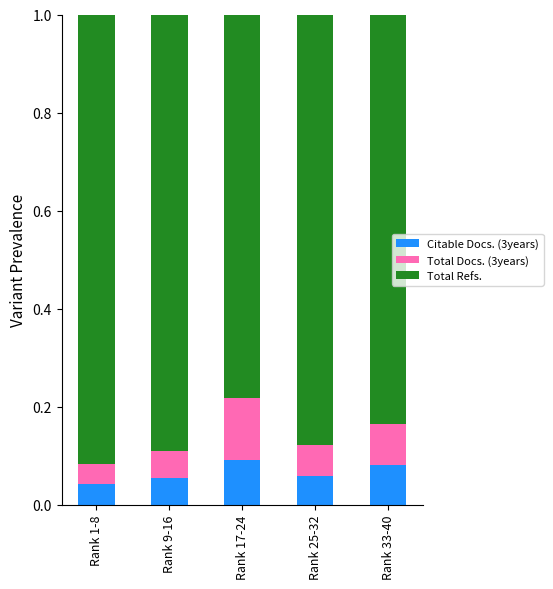

The Citable Docs. (3years) series shows 0.1 at Rank 25-32. True or false?

True